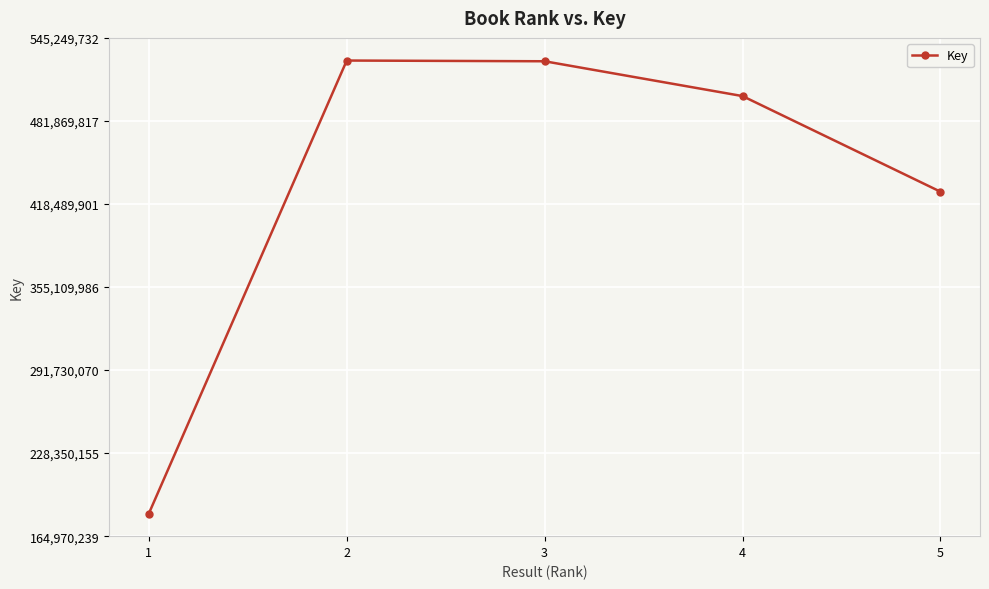

Where does the data first go above 500836132?

2